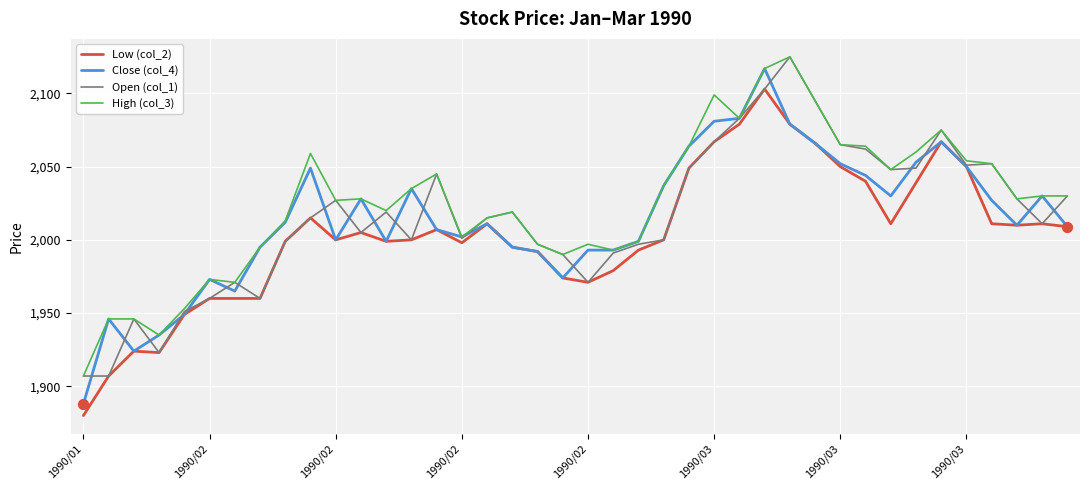

At how many categories does at least one series exceed 1895?

40